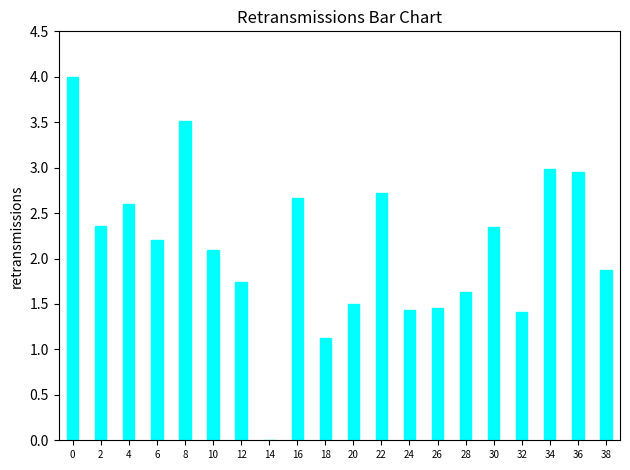

What is the average value?

2.1